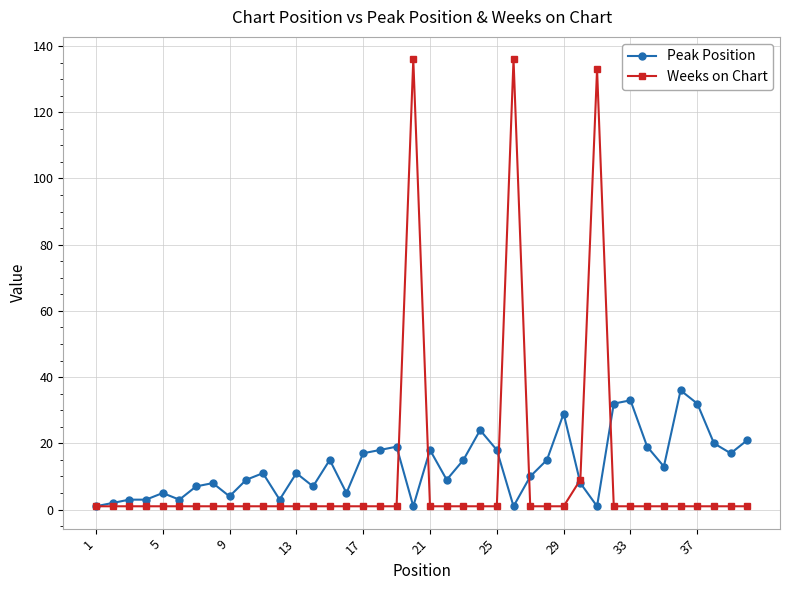

At how many categories does at least one series exceed 120?

3